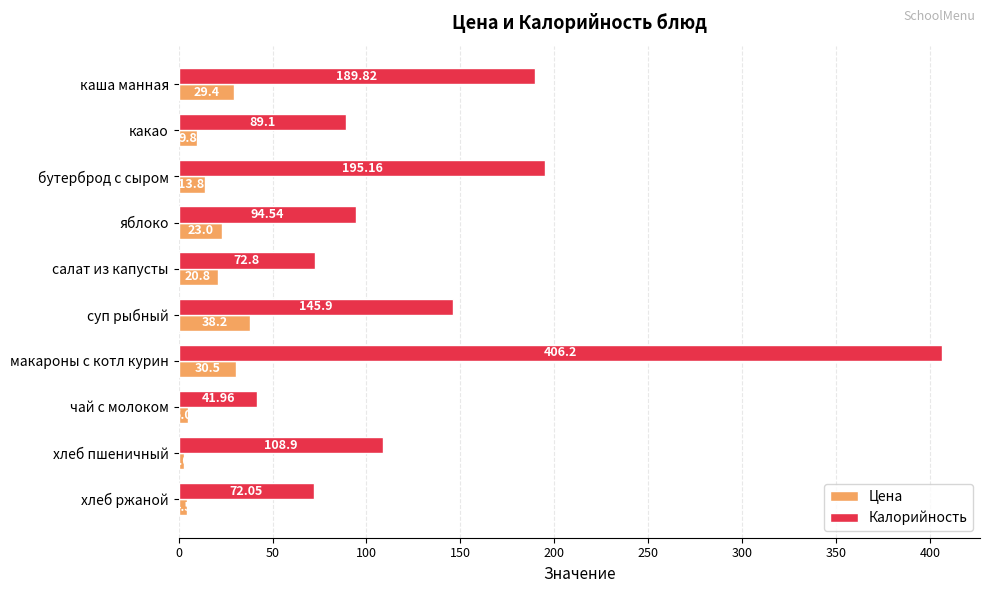

What is the smallest value displayed?

3.0